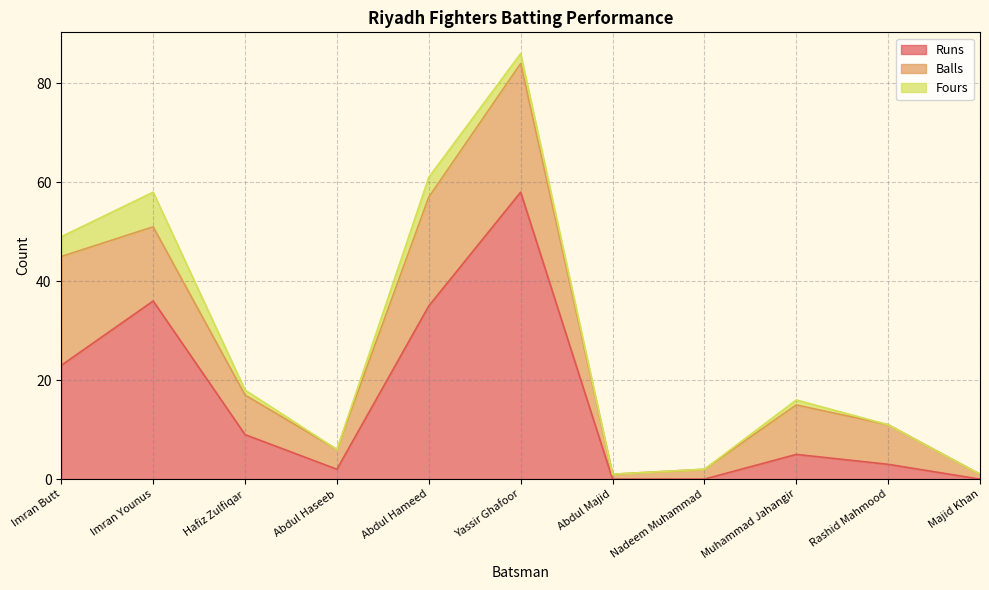

At which category is the sum across all series the highest?

Yassir Ghafoor